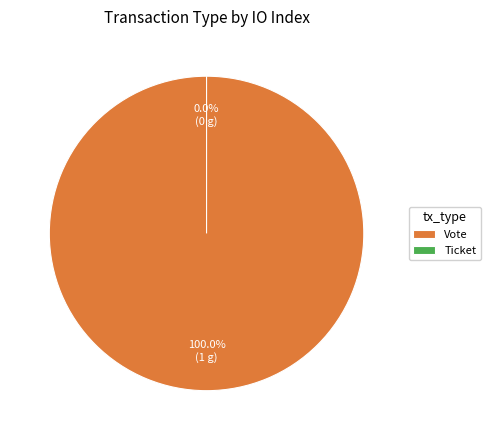

Which slice is the smallest?

Ticket